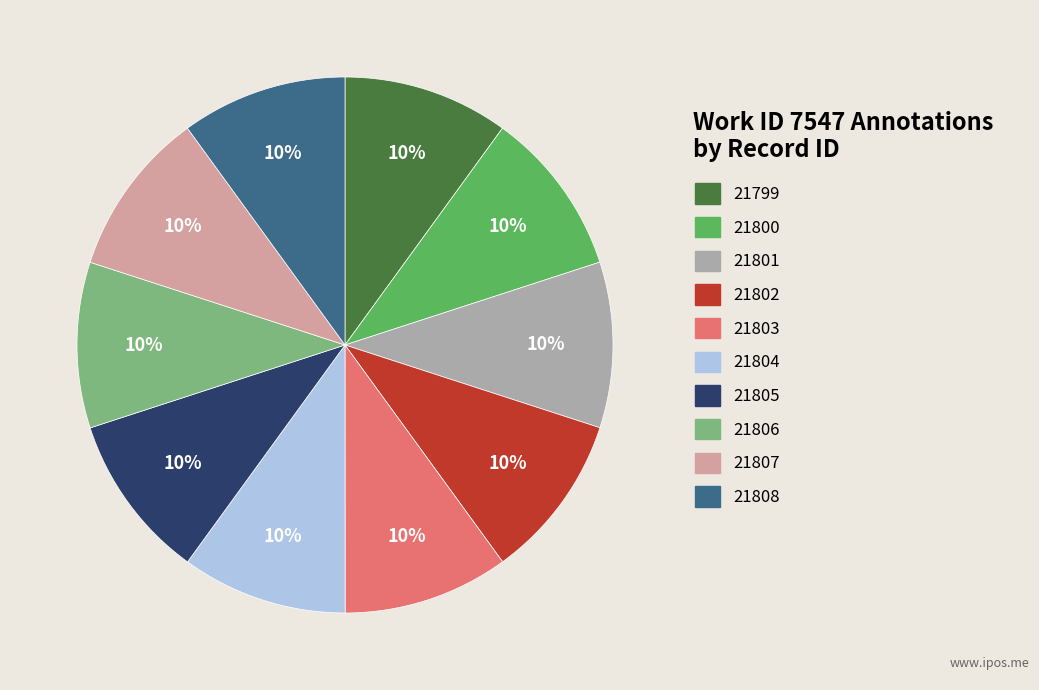

To the nearest percent, what percentage of the pie is 21802?

10%